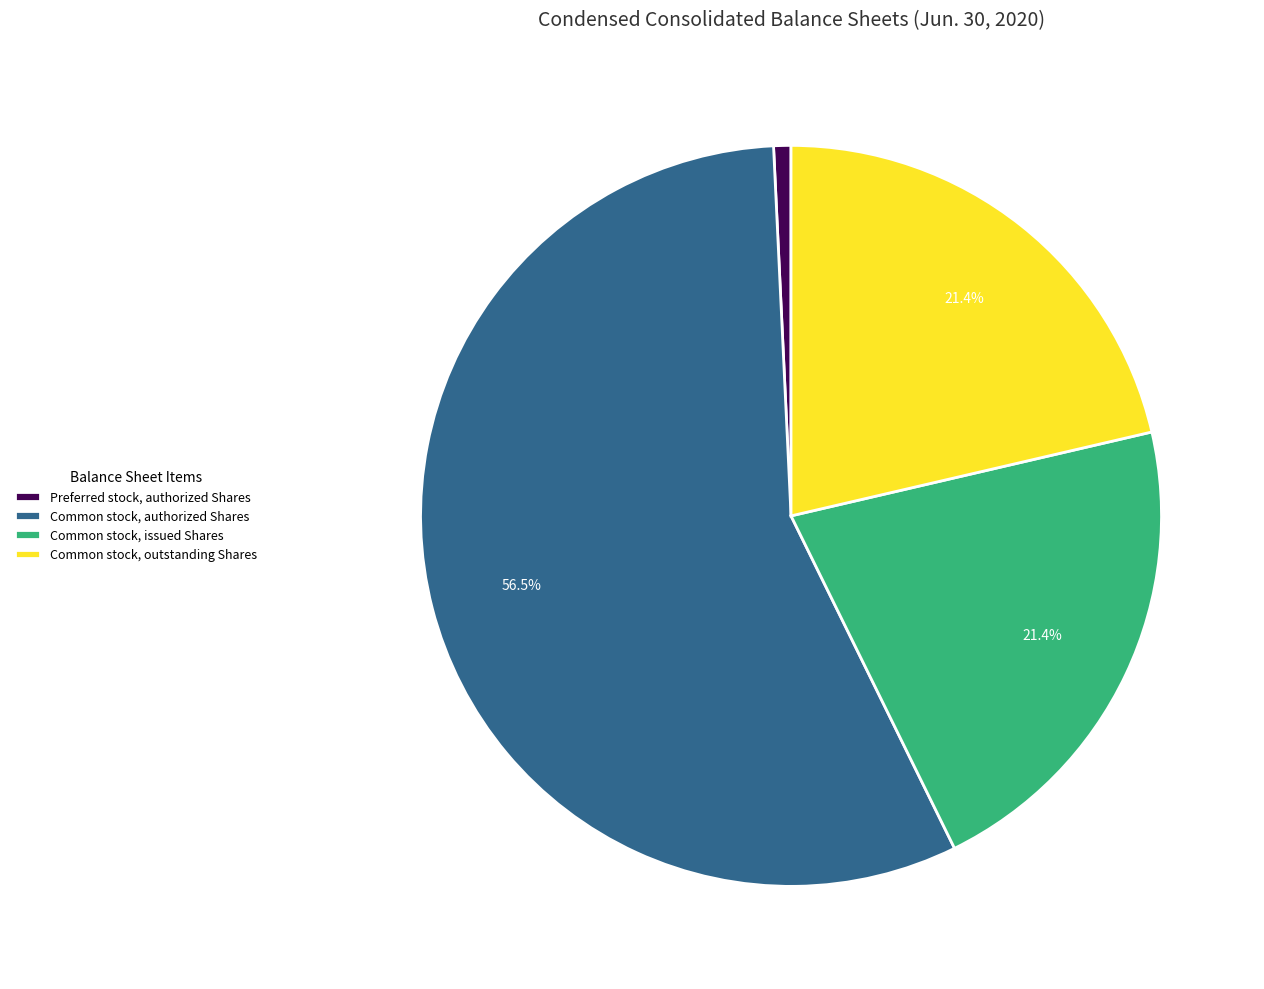

Between Common stock, issued Shares and Preferred stock, authorized Shares, which is larger?

Common stock, issued Shares